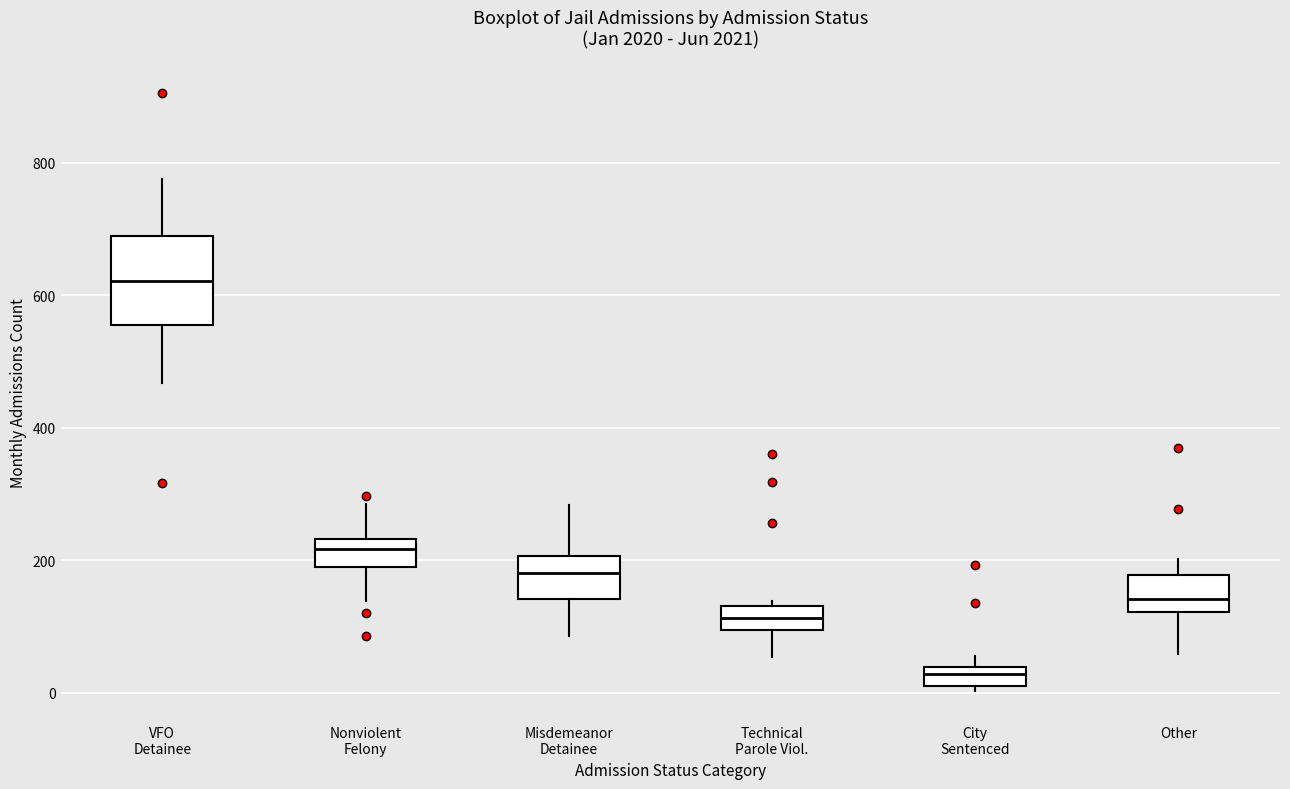

Comparing the boxes themselves (not the whiskers), which one is the tallest?

VFO Detainee